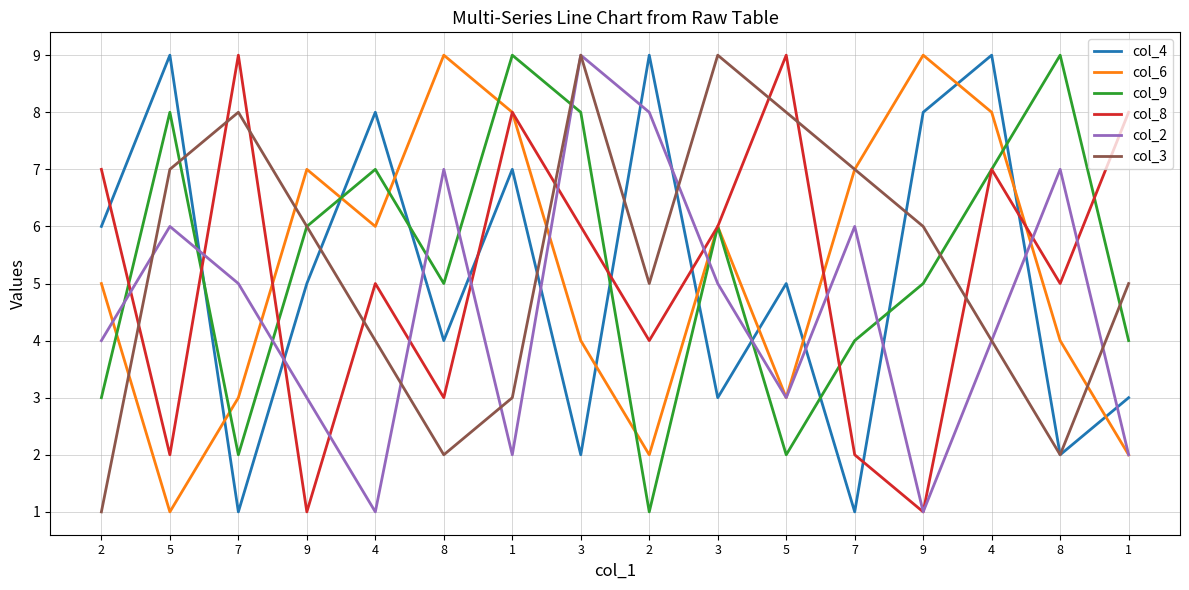

Is this an area chart (filled region under the line)?

No